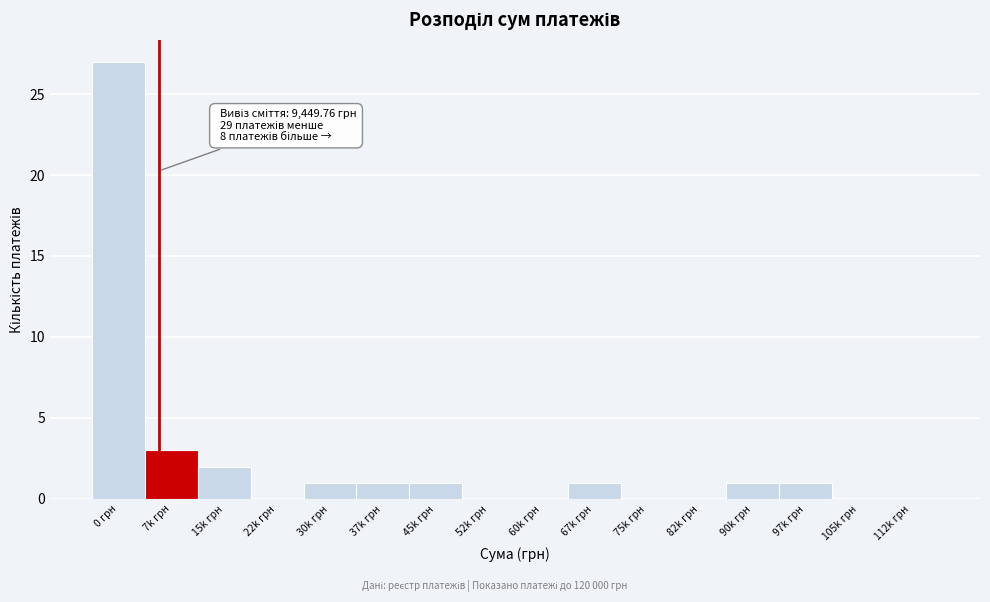

Reading right to left, list all the values displayed in this chart.

112k грн=0	105k грн=0	97k грн=1	90k грн=1	82k грн=0	75k грн=0	67k грн=1	60k грн=0	52k грн=0	45k грн=1	37k грн=1	30k грн=1	22k грн=0	15k грн=2	7k грн=3	0 грн=27